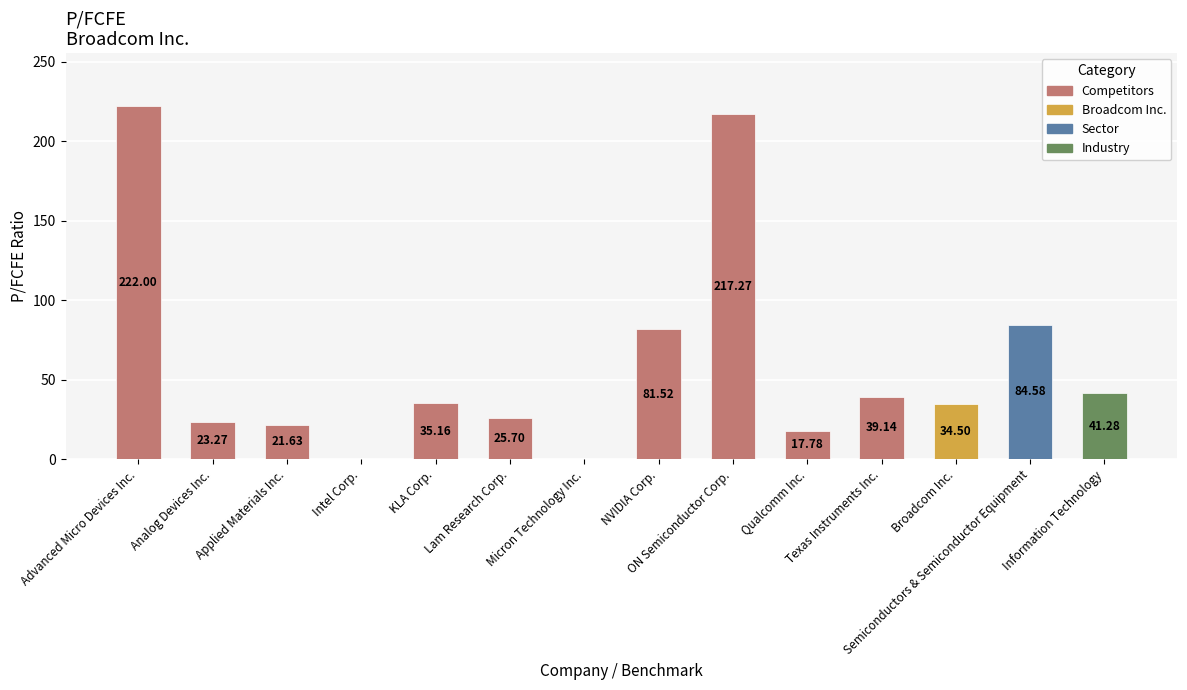

Reading left to right, what are all the values shown in this chart?

222.0	23.3	21.6	0.0	35.2	25.7	0.0	81.5	217.3	17.8	39.1	34.5	84.6	41.3